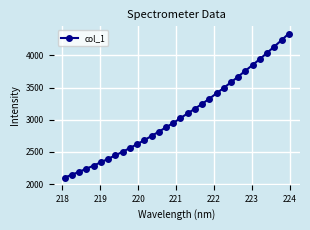

What is the value of the 13th point from the left?

2747.9